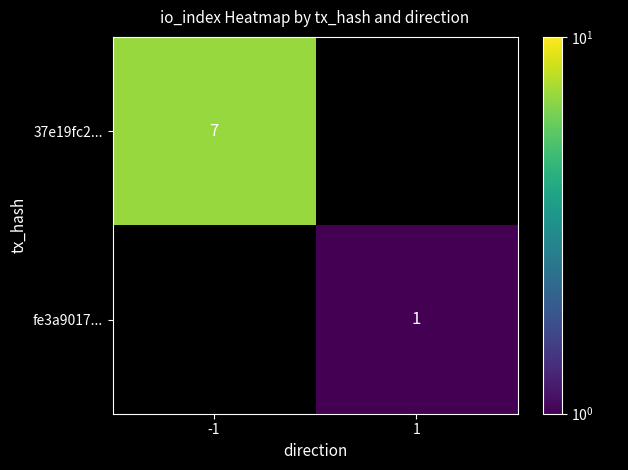

Which label corresponds to the largest value in the chart?

-1